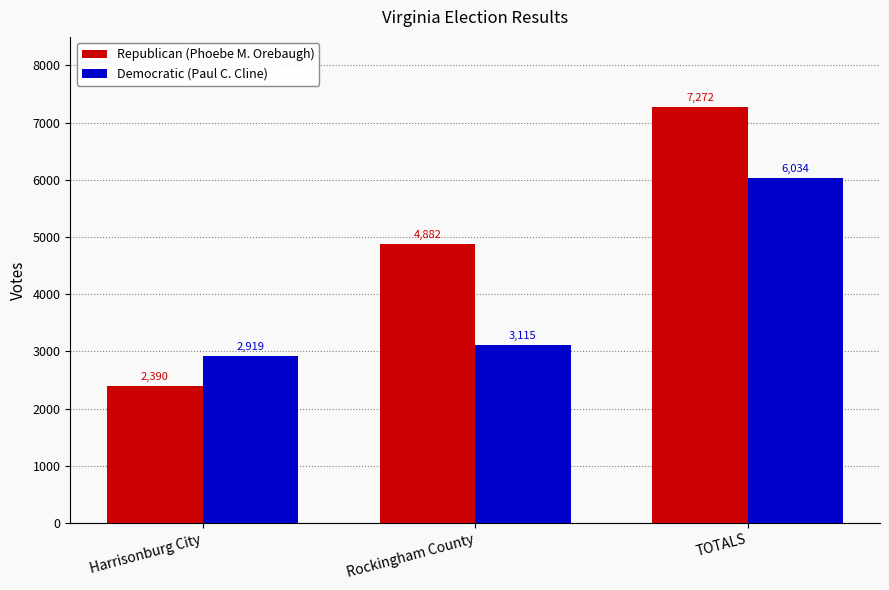

The value of Republican (Phoebe M. Orebaugh) at Rockingham County is 4882. True or false?

True